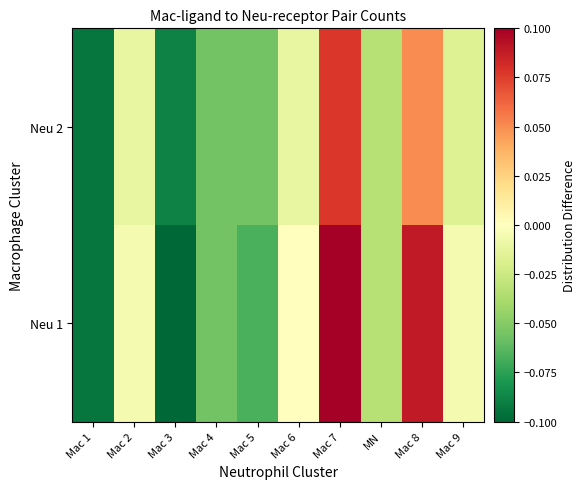

Which label corresponds to the largest value in the chart?

Mac 7